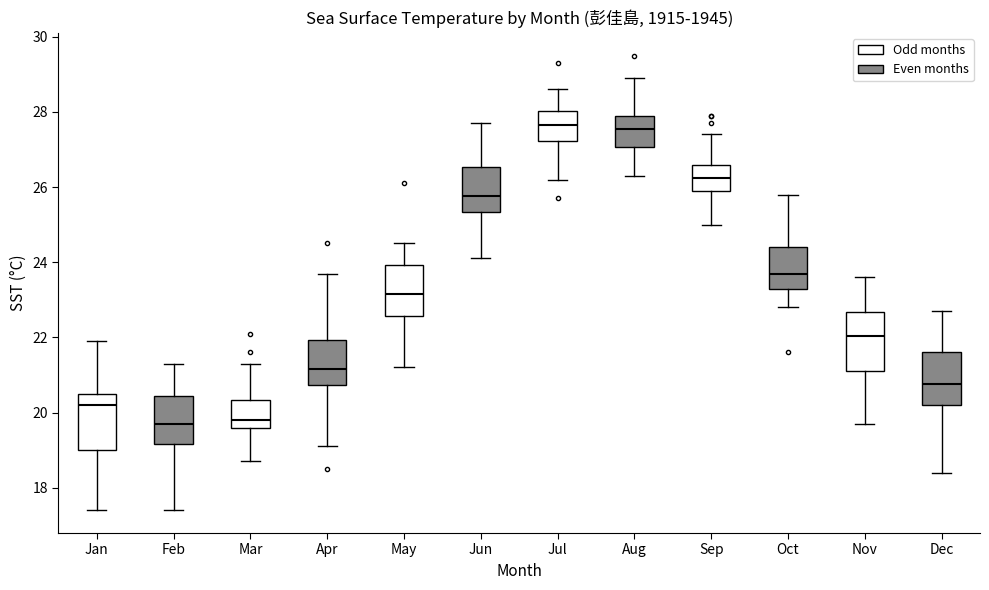

Reading left to right, read every box against the y-axis: the position of its median line, the range the box covers, and the ends of its whiskers. The values are not printed on the chart, so give them approximately, as read against the axis.

Jan: median 20.2, box 19.0 to 20.6, whiskers 17.4 to 22.0
Feb: median 19.8, box 19.2 to 20.4, whiskers 17.4 to 21.4
Mar: median 19.8, box 19.6 to 20.4, whiskers 18.8 to 21.4
Apr: median 21.2, box 20.8 to 22.0, whiskers 19.2 to 23.8
May: median 23.2, box 22.6 to 24.0, whiskers 21.2 to 24.6
Jun: median 25.8, box 25.4 to 26.6, whiskers 24.2 to 27.8
Jul: median 27.6, box 27.2 to 28.0, whiskers 26.2 to 28.6
Aug: median 27.6, box 27.0 to 28.0, whiskers 26.4 to 29.0
Sep: median 26.2, box 26.0 to 26.6, whiskers 25.0 to 27.4
Oct: median 23.8, box 23.4 to 24.4, whiskers 22.8 to 25.8
Nov: median 22.0, box 21.2 to 22.6, whiskers 19.8 to 23.6
Dec: median 20.8, box 20.2 to 21.6, whiskers 18.4 to 22.8